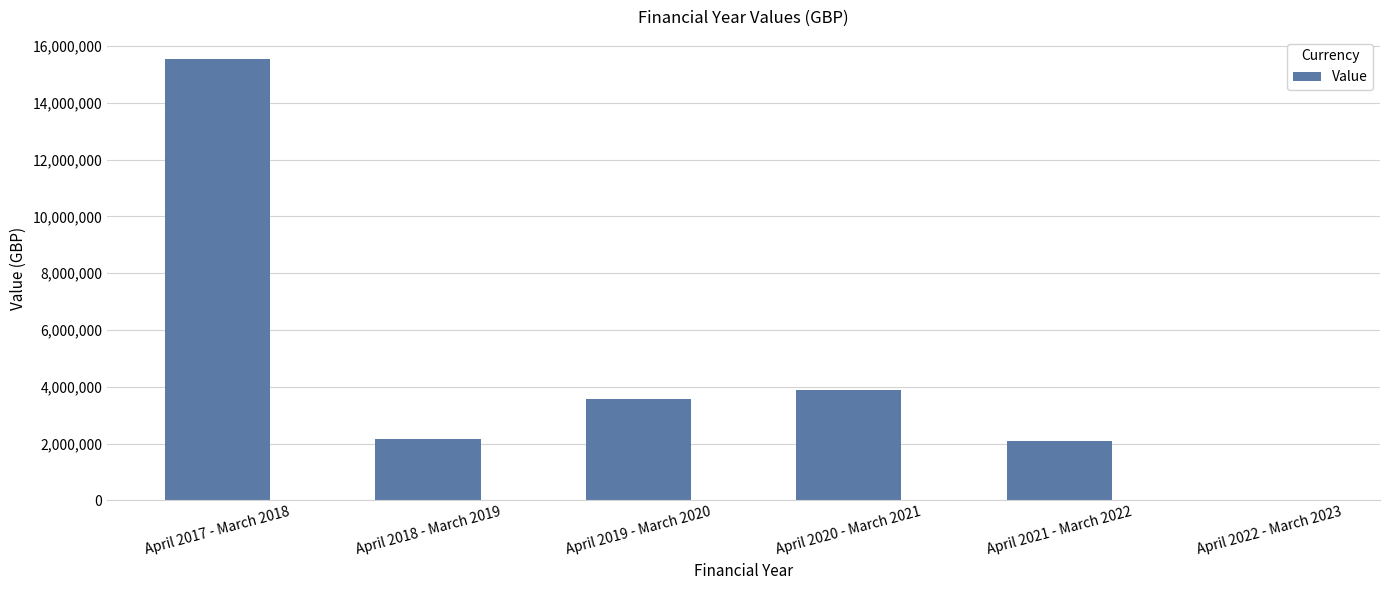

The chart shows a value of 0 at April 2022 - March 2023. True or false?

True